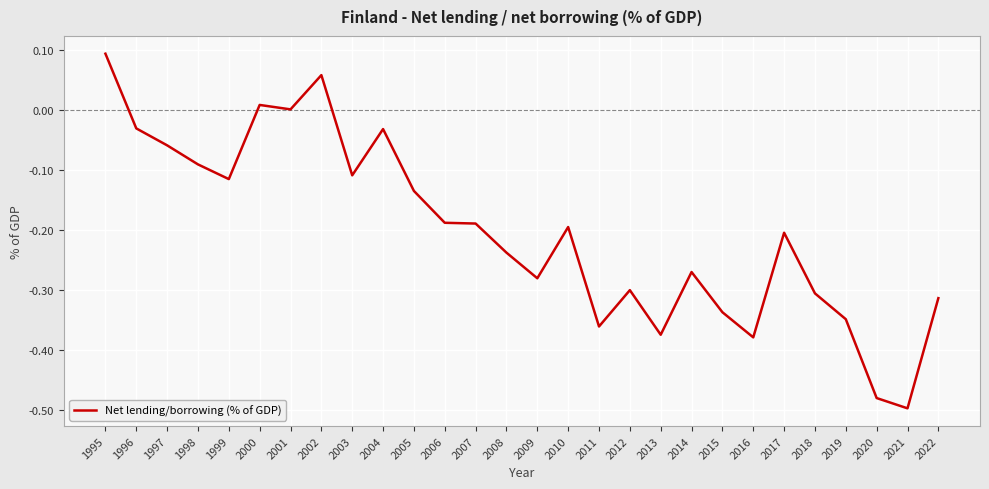

The chart shows a value of -0.1 at 2016. True or false?

False